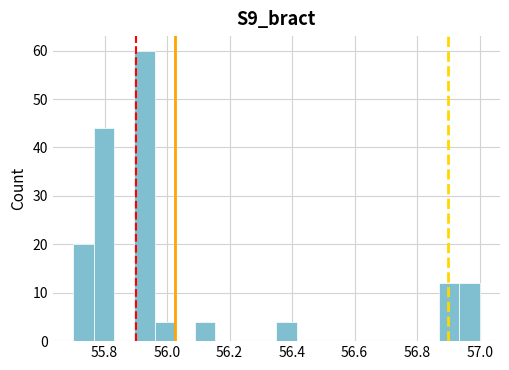

Around what value on the x-axis is the tallest bar? Give the approximate position of its centre, as read against the axis.

55.92